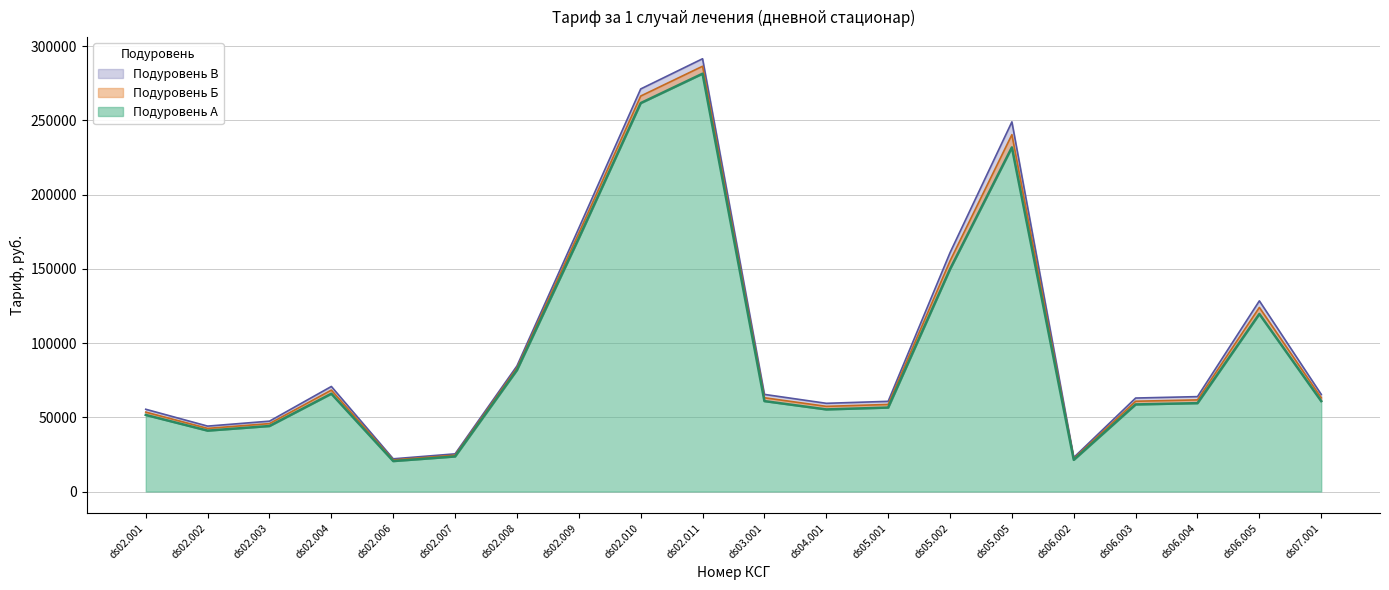

Read the Подуровень Б value at ds02.002.

42529.6